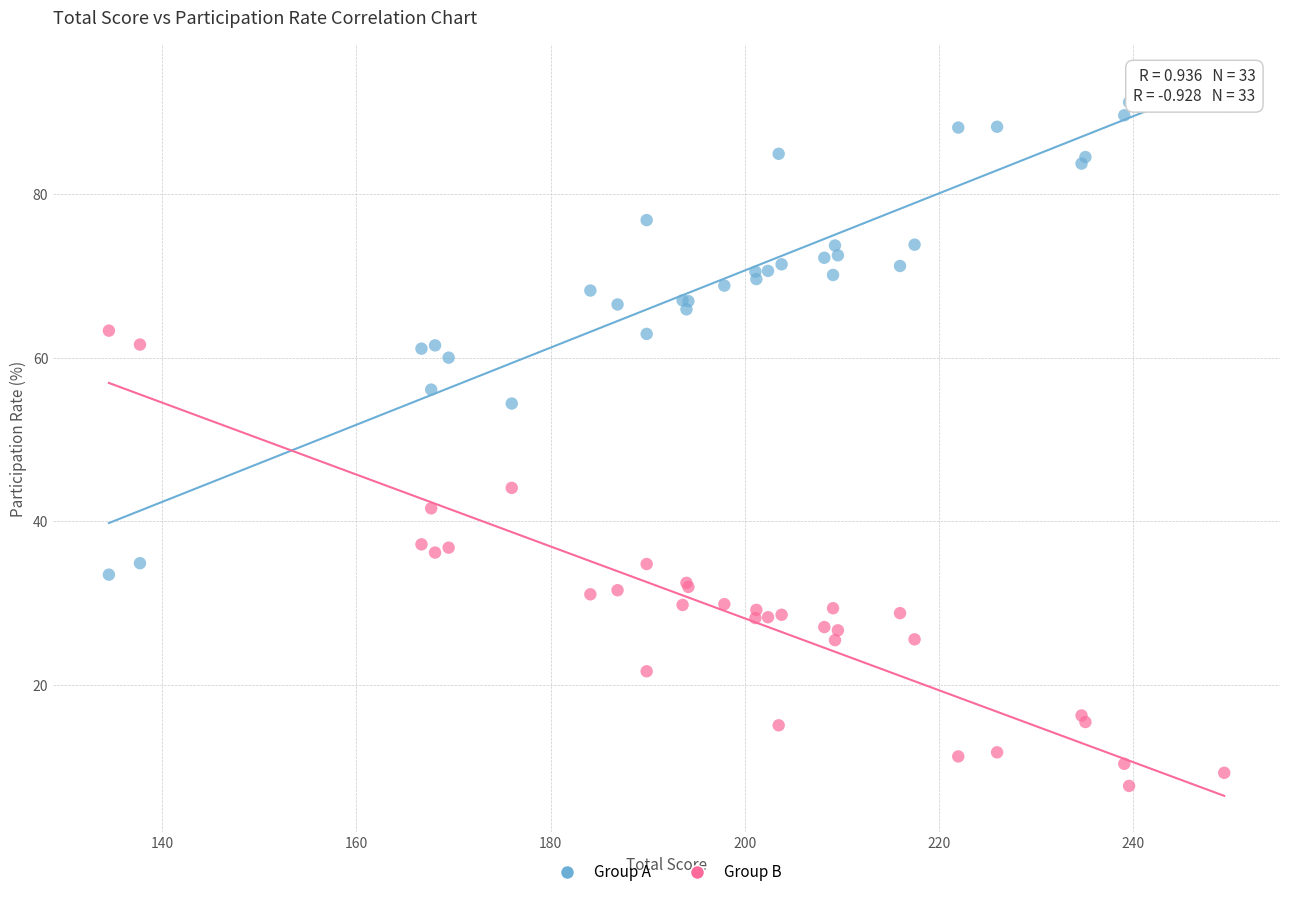

Which series reaches the minimum Y coordinate?

Group B